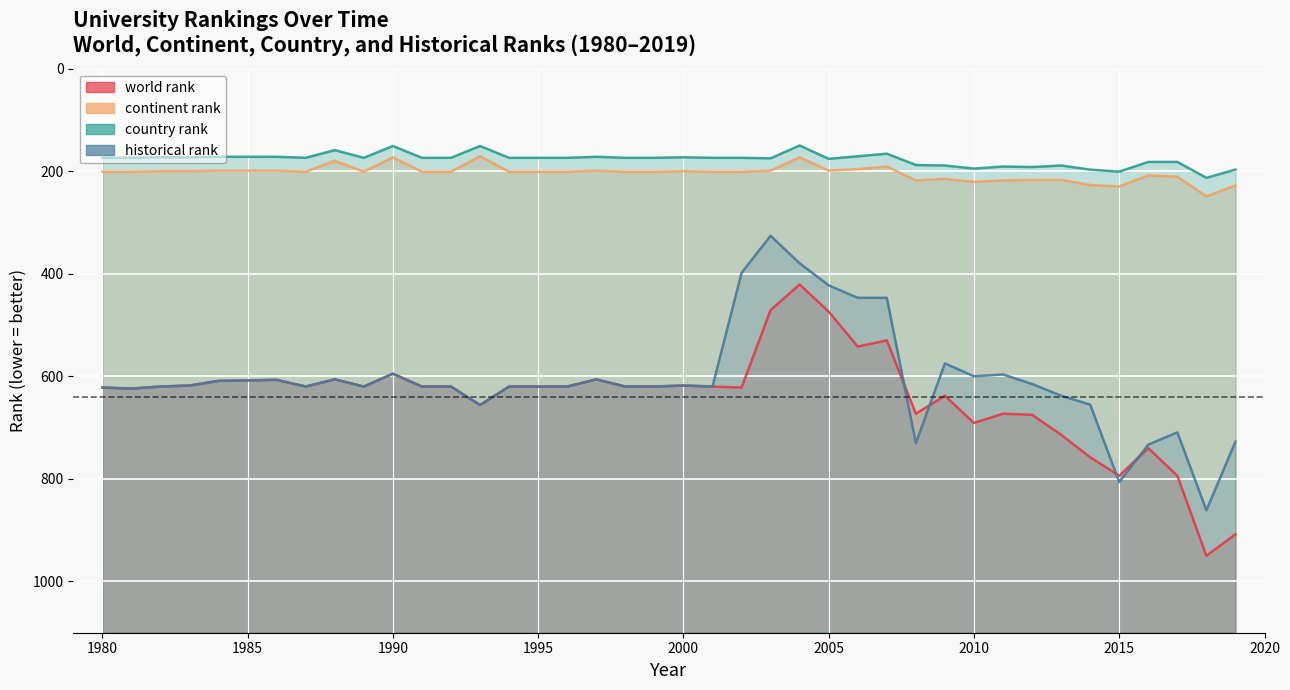

Rank the series at 2000 from lowest to highest value.

country rank, continent rank, world rank, historical rank